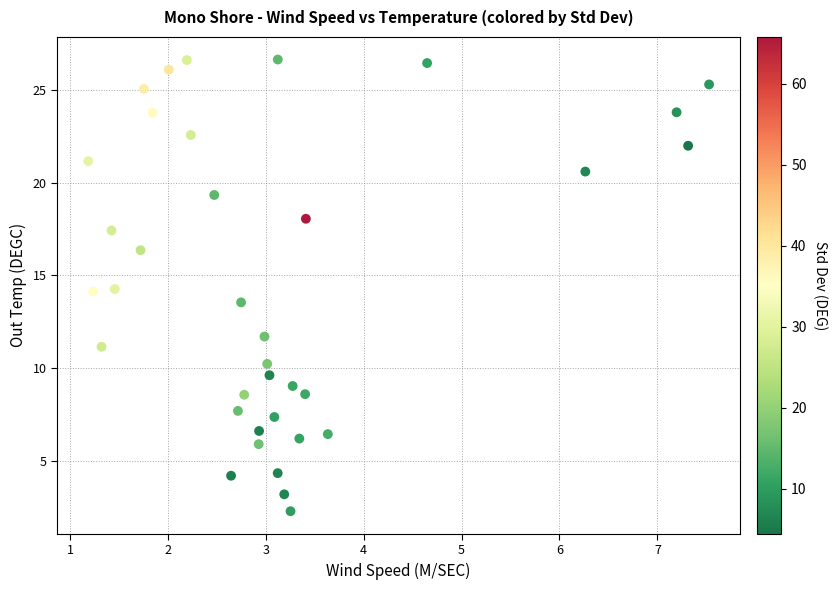

What is the range of Y values (max minus min)?

24.3